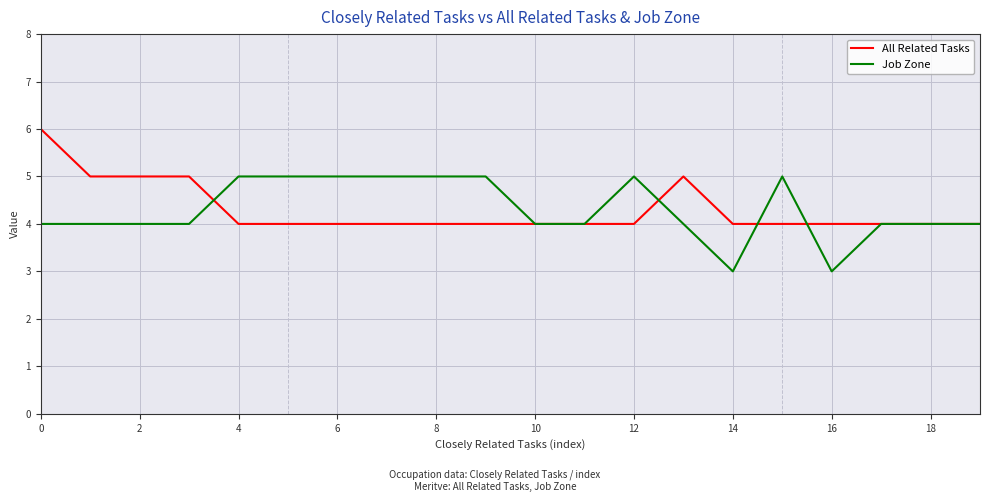

What is the smallest value displayed?

3